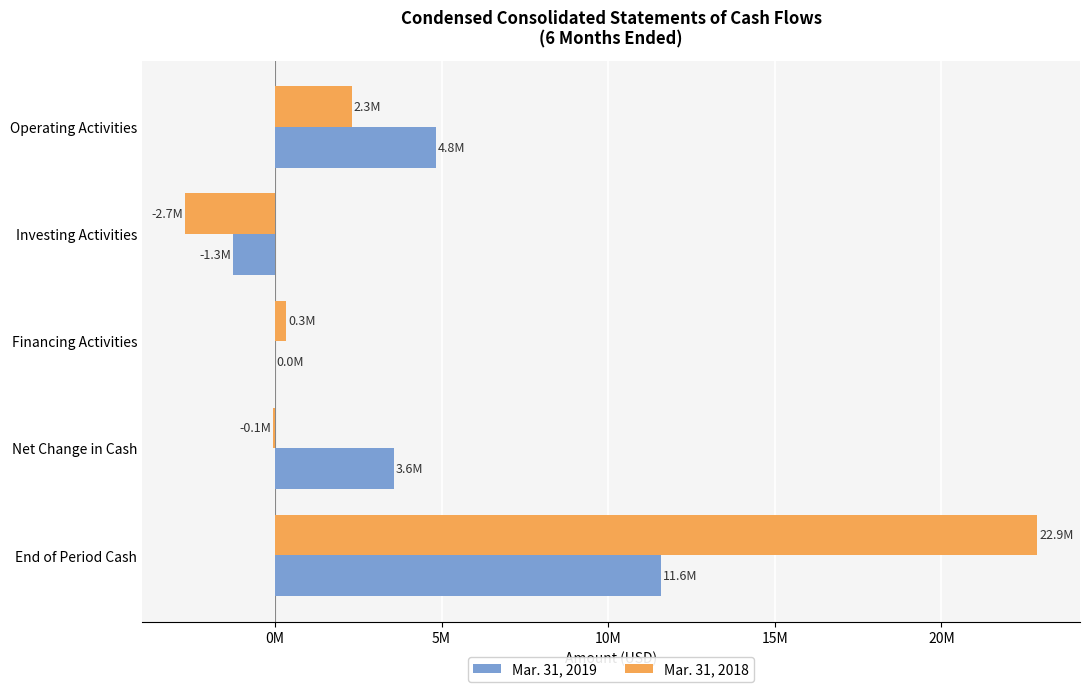

What are all the series names shown in the legend?

Mar. 31, 2019, Mar. 31, 2018